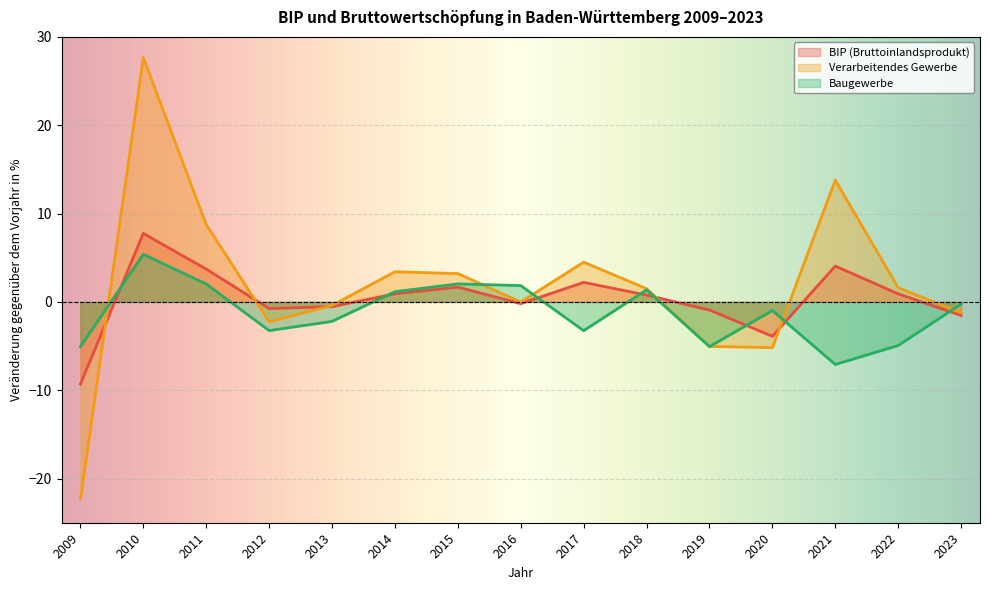

In Baugewerbe, how many points are lower than both neighbors (excluding endpoints)?

4